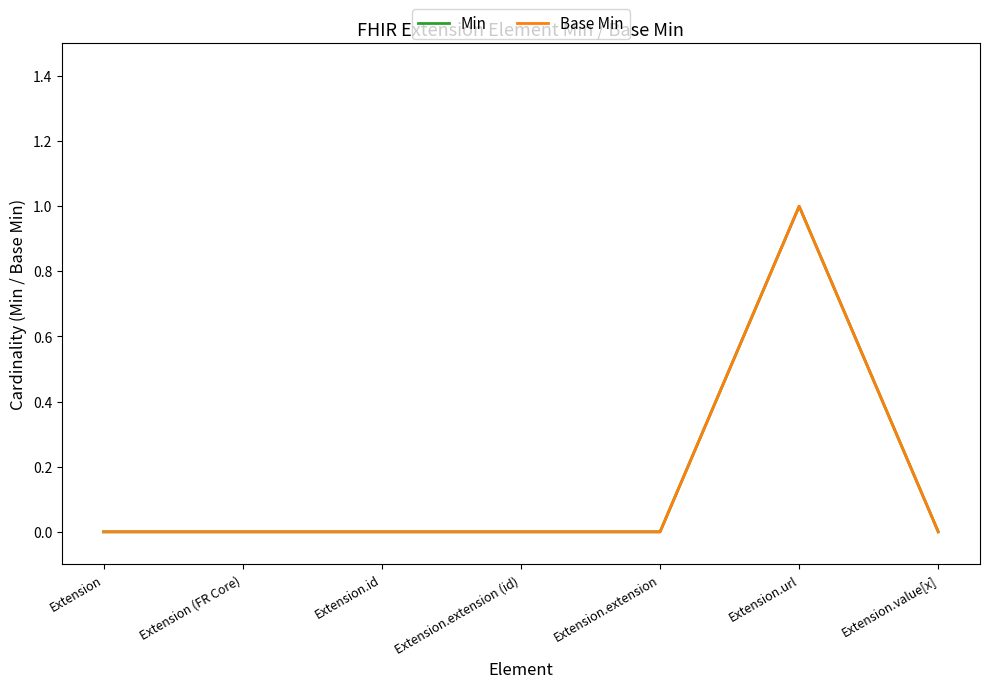

True or false: Base Min has more than 0 interior local peaks.

True